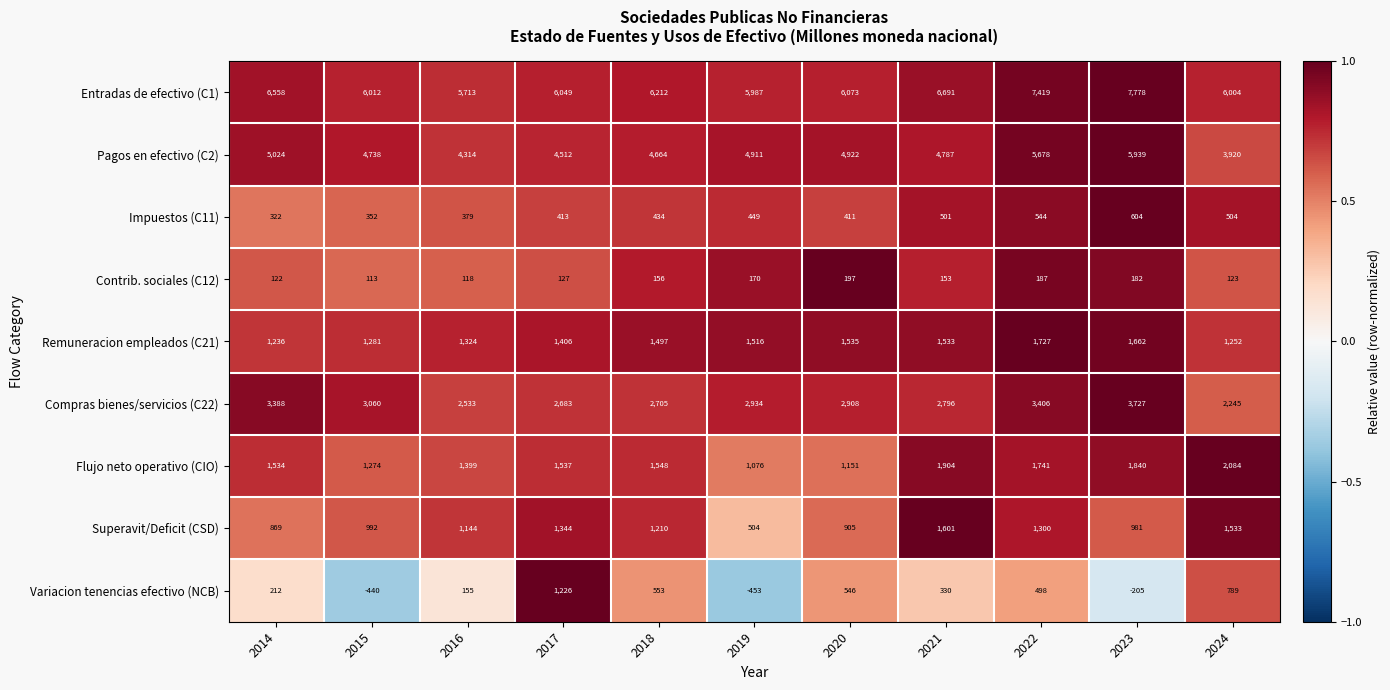

Rank the series by their maximum value, from lowest to highest.

Contrib. sociales (C12), Impuestos (C11), Variacion tenencias efectivo (NCB), Superavit/Deficit (CSD), Remuneracion empleados (C21), Flujo neto operativo (CIO), Compras bienes/servicios (C22), Pagos en efectivo (C2), Entradas de efectivo (C1)